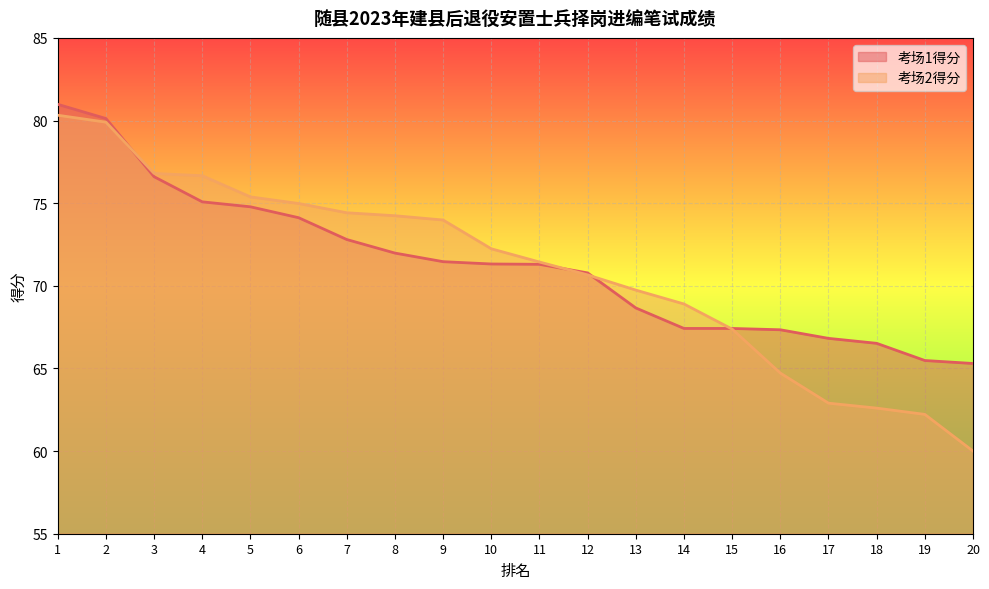

What are all the series names shown in the legend?

考场1得分, 考场2得分